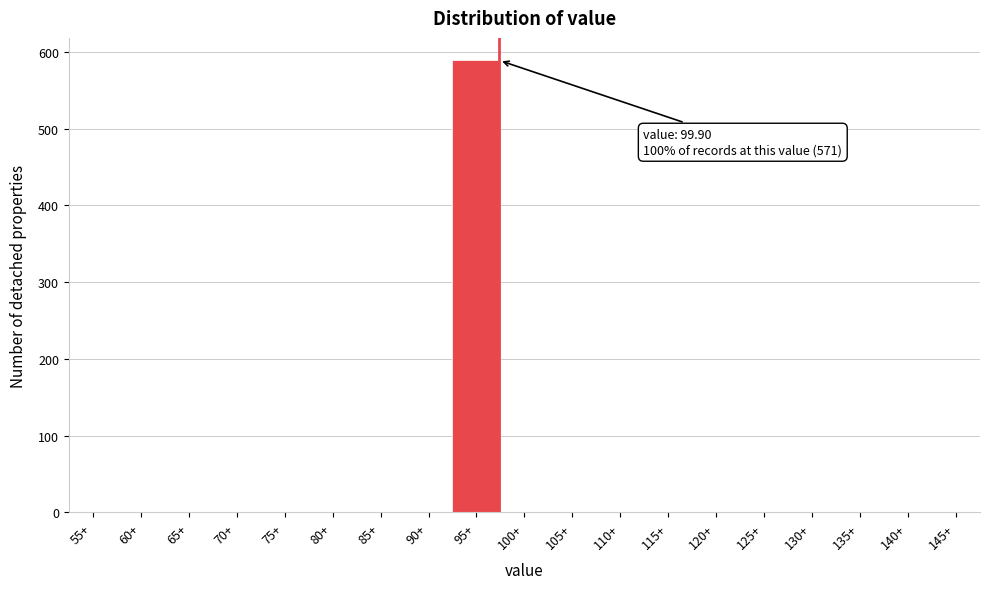

Reading right to left, transcribe all the data shown in this chart.

145+=0	140+=0	135+=0	130+=0	125+=0	120+=0	115+=0	110+=0	105+=0	100+=0	95+=589	90+=0	85+=0	80+=0	75+=0	70+=0	65+=0	60+=0	55+=0